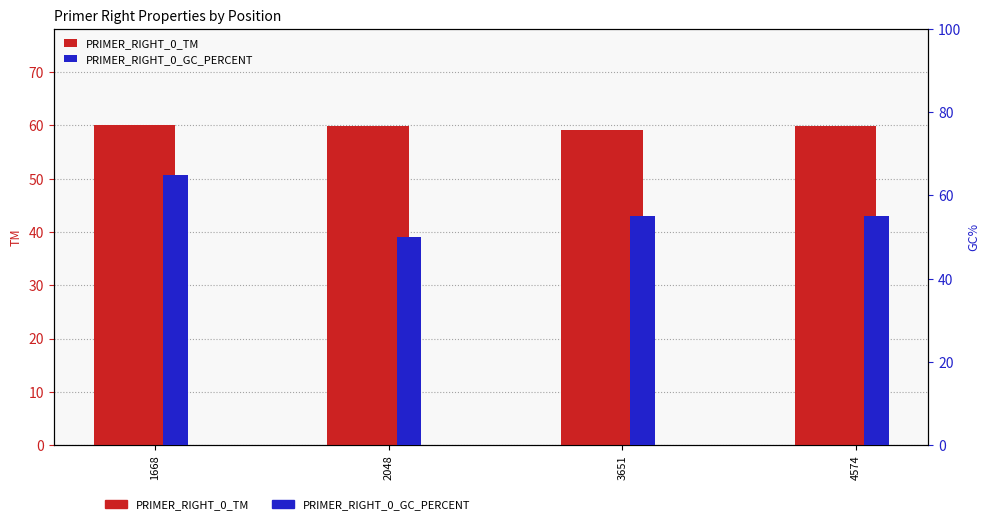

How many data points in PRIMER_RIGHT_0_GC_PERCENT are less than 55?

1